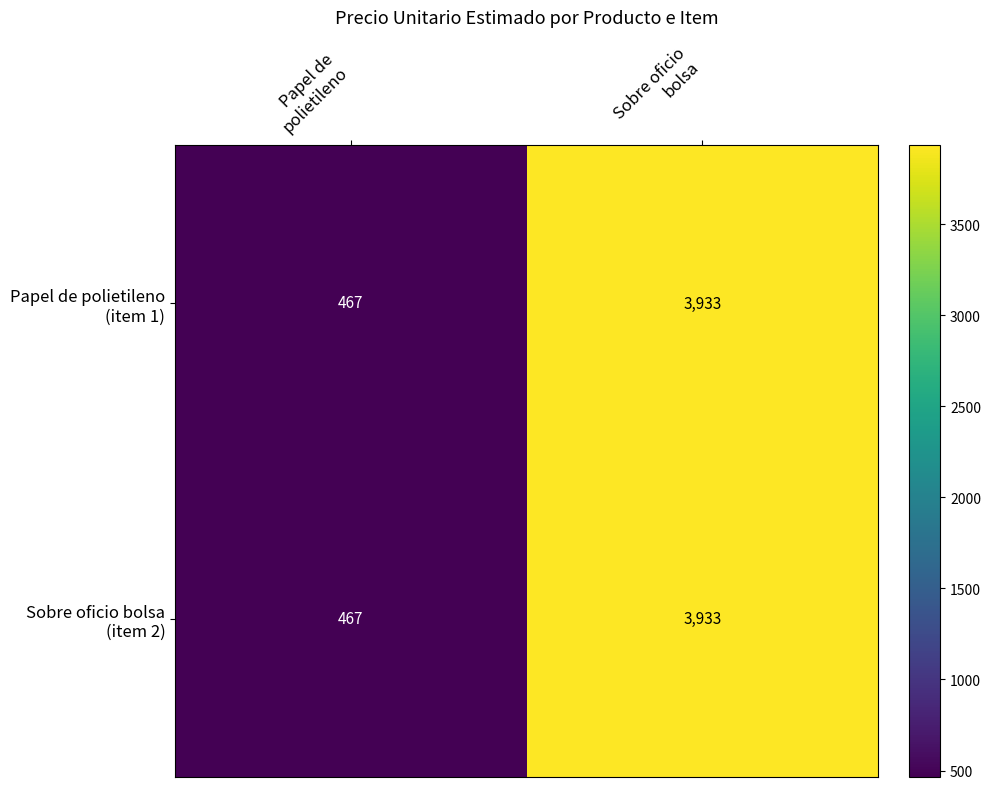

What is the minimum value shown in the chart?

467